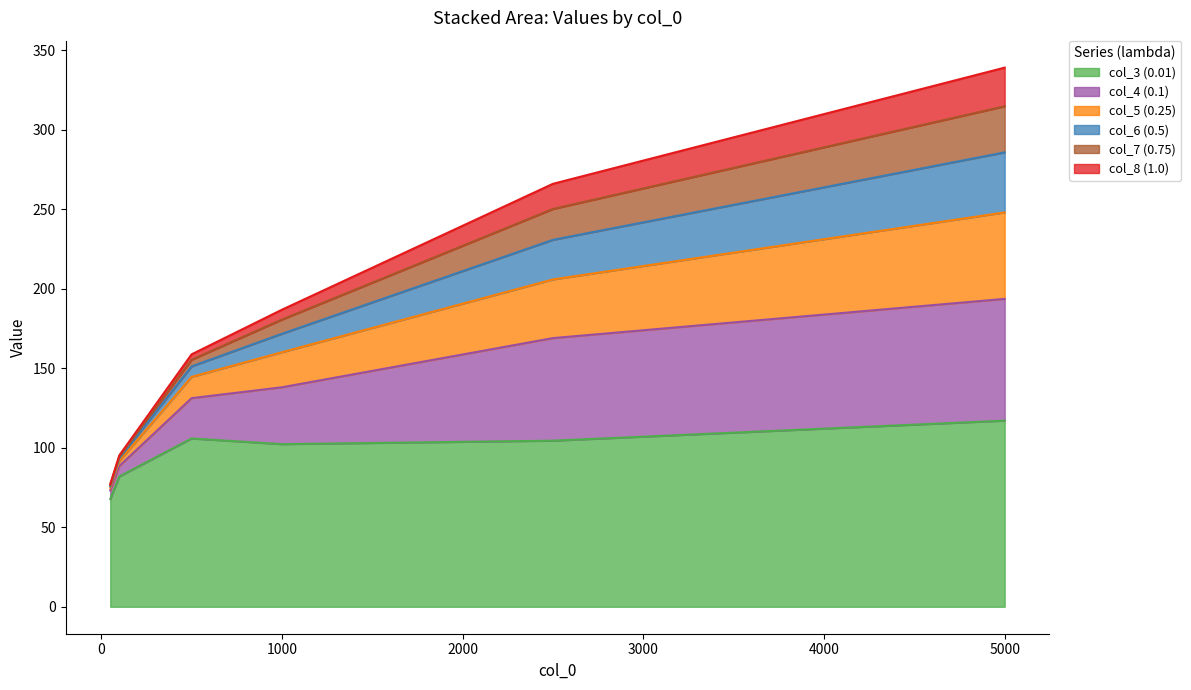

At which category is the sum across all series the highest?

5000